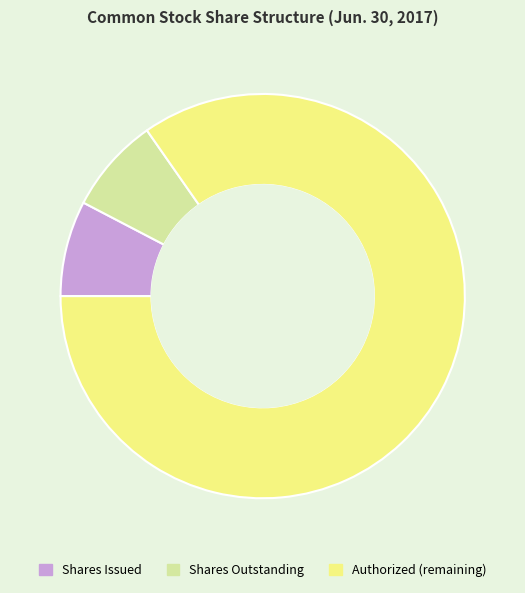

Do Shares Outstanding and Shares Issued together represent more than half of the pie?

No